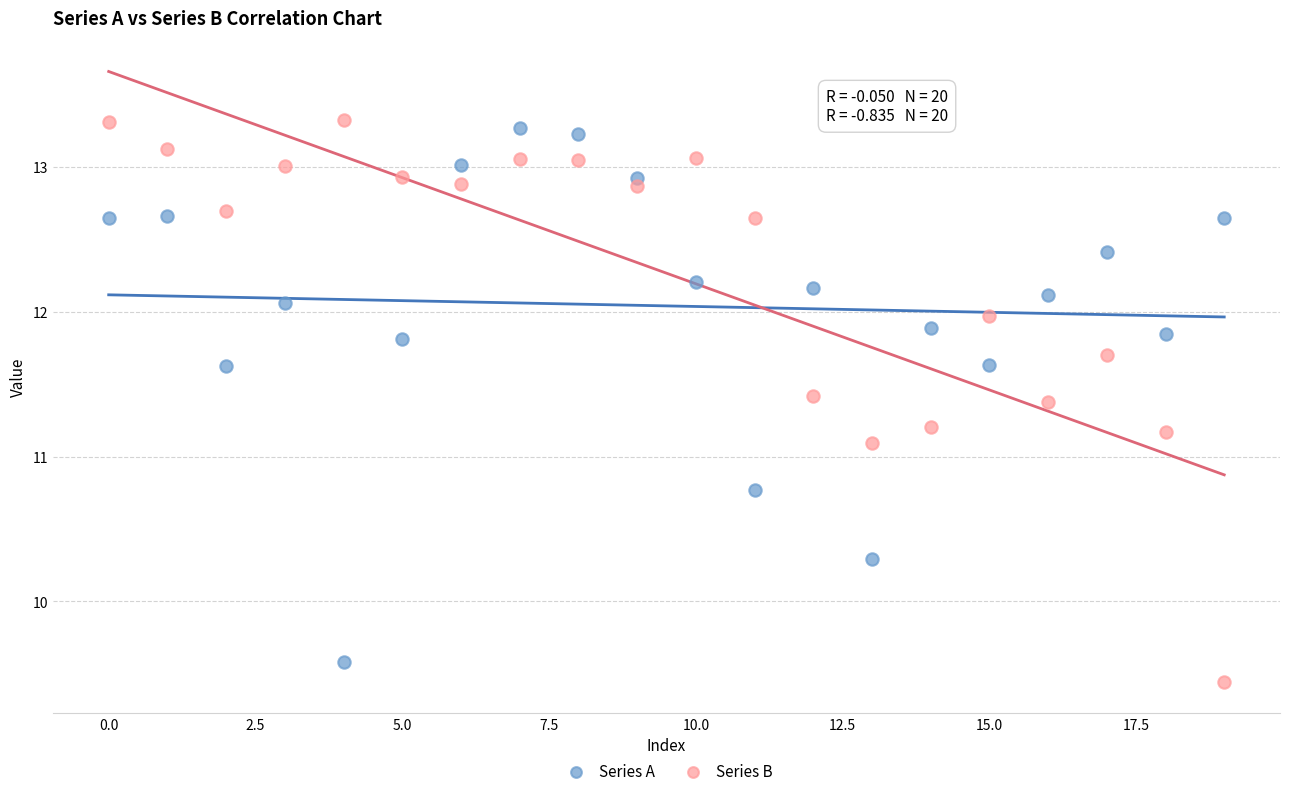

In the Series A series, what Y value is closest to 11?

10.8